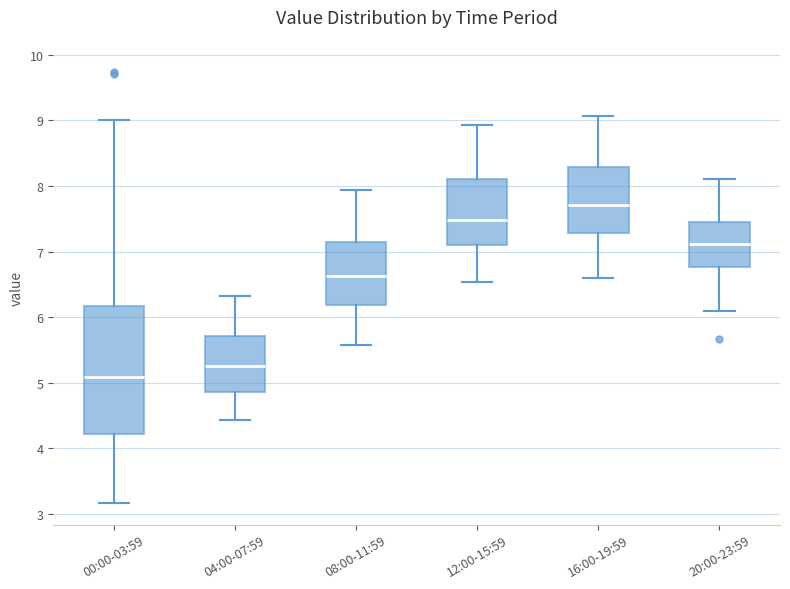

Which box is the tallest, from its lower edge to its upper edge?

00:00-03:59